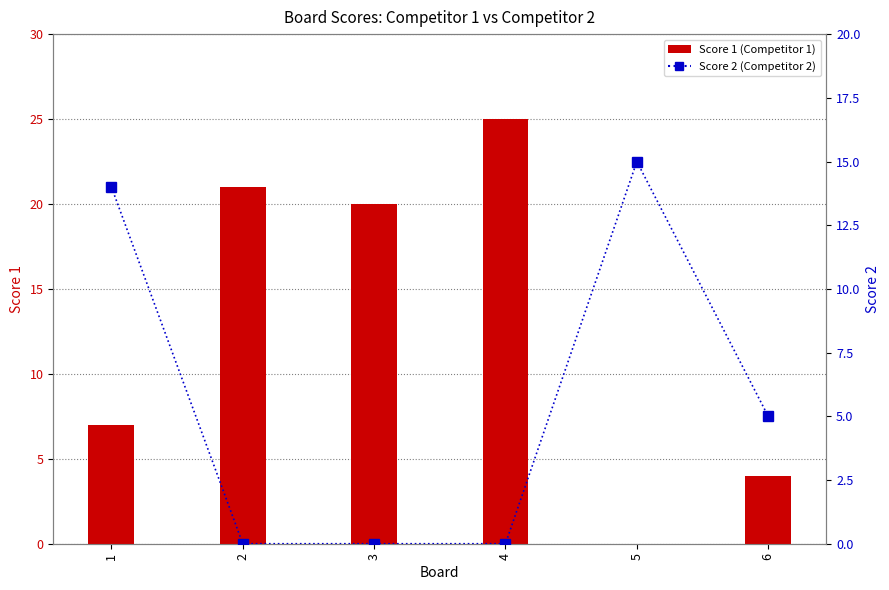

Reading right to left, what are all the values shown in this chart?

Score 1: 6=4	5=0	4=25	3=20	2=21	1=7
Score 2: 6=5	5=15	4=0	3=0	2=0	1=14